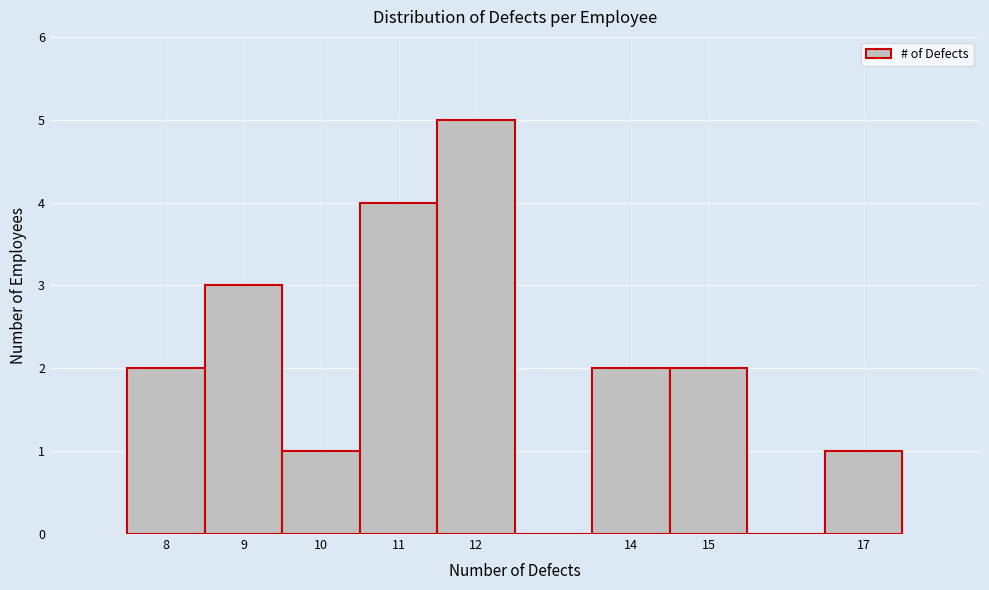

What is the height of the bar covering 16.5 to 17.5 on the x-axis? The values are not printed on the chart, so give them approximately, as read against the axis.

1